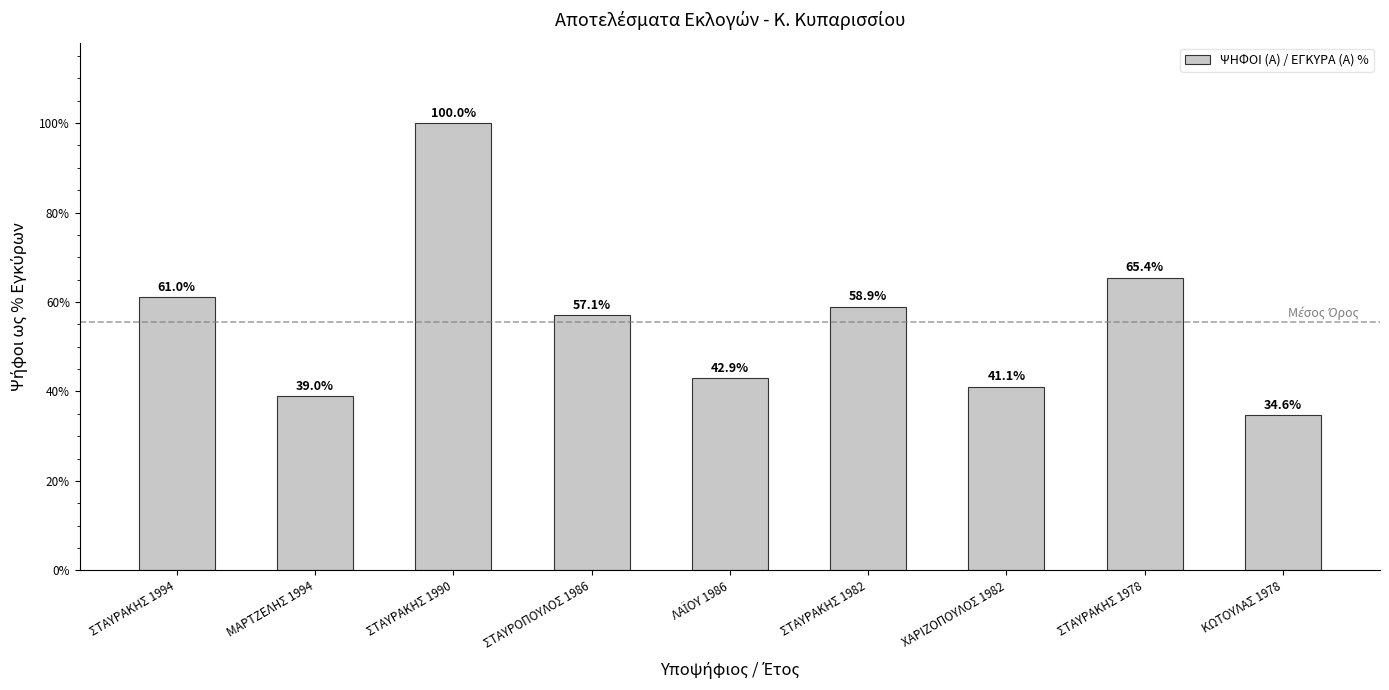

What is the sum of the values at ΣΤΑΥΡΑΚΗΣ 1982 and ΚΩΤΟΥΛΑΣ 1978?

93.6